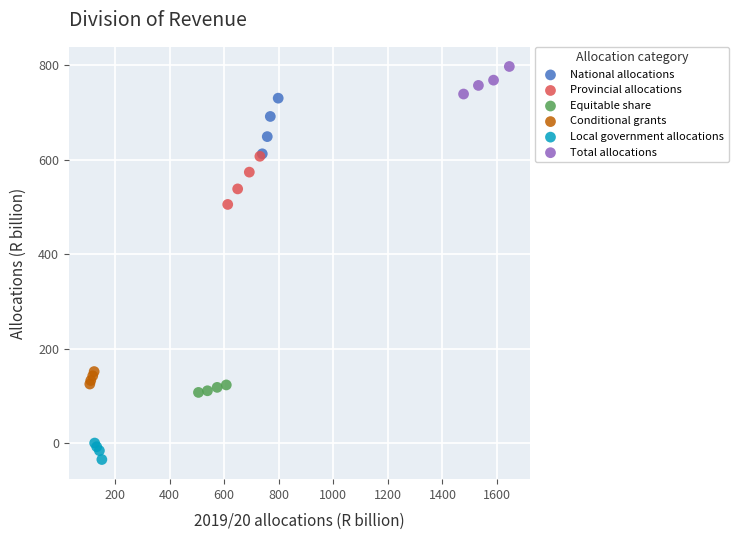

Which series reaches the minimum Y coordinate?

Local government allocations